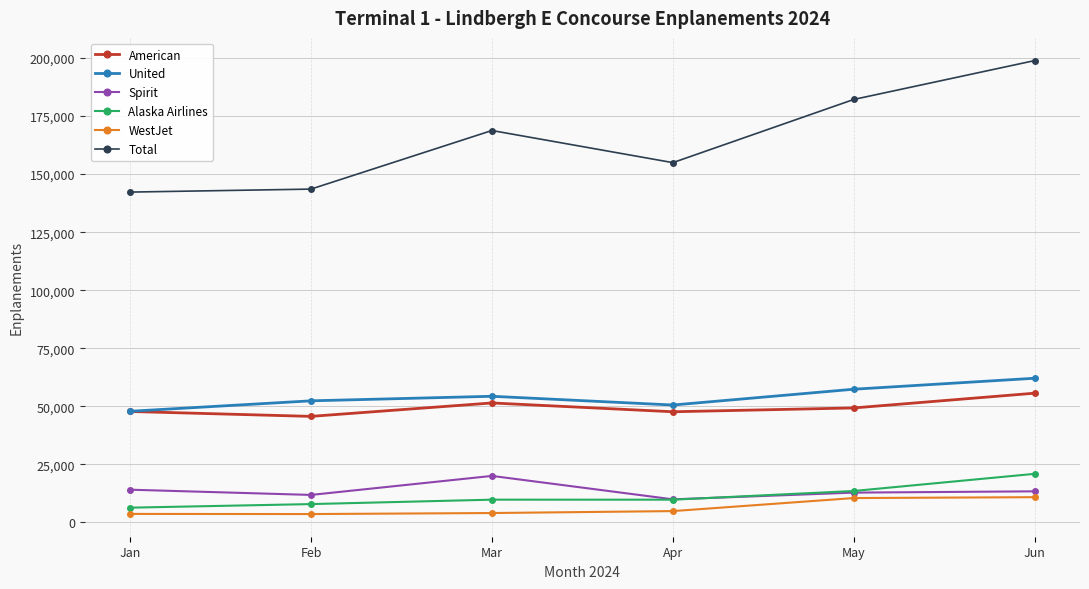

Between Mar and Apr, which series saw the biggest shift?

Total